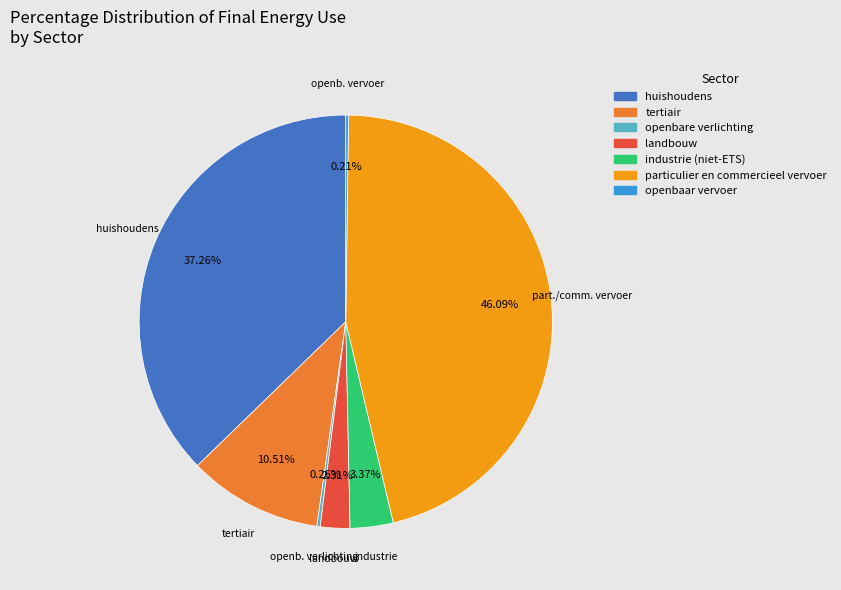

To the nearest percent, what portion does huishoudens represent?

37%